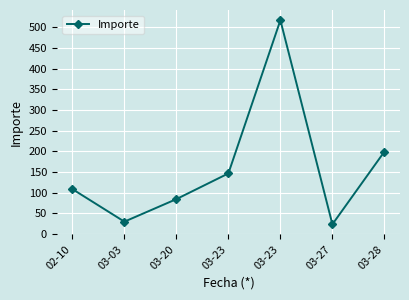

What is the difference between the maximum and second lowest values?

486.6